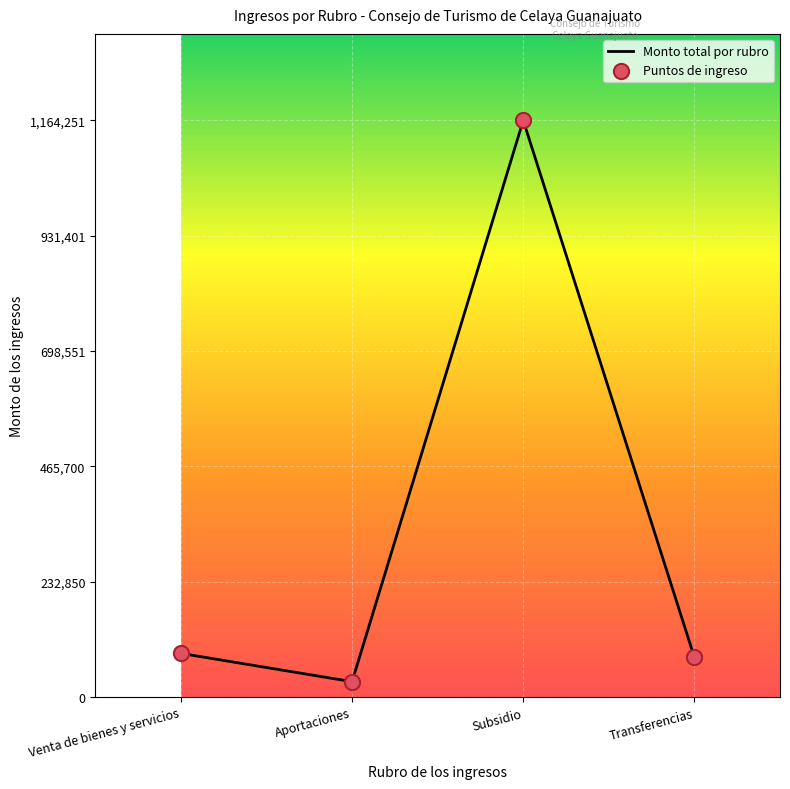

What is the ratio of the value at Aportaciones to the value at Transferencias?

0.4